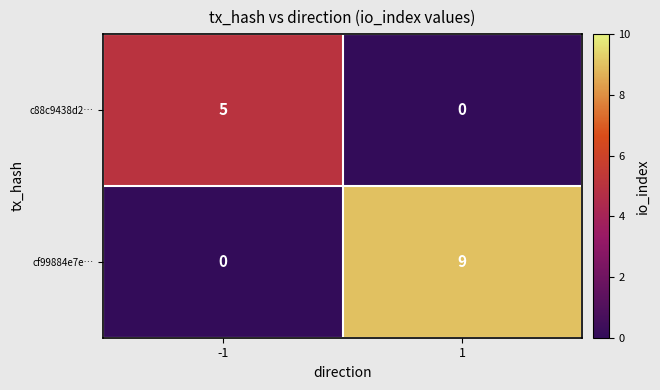

What is the approximate value of c88c9438d2… at -1?

5